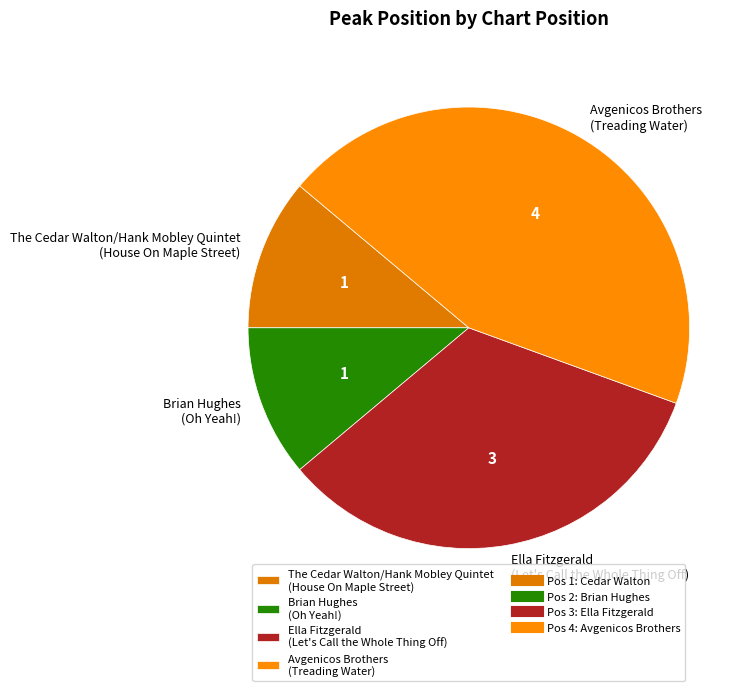

Does Ella Fitzgerald (Let's Call the Whole Thing Off) account for over 50% of the chart?

No